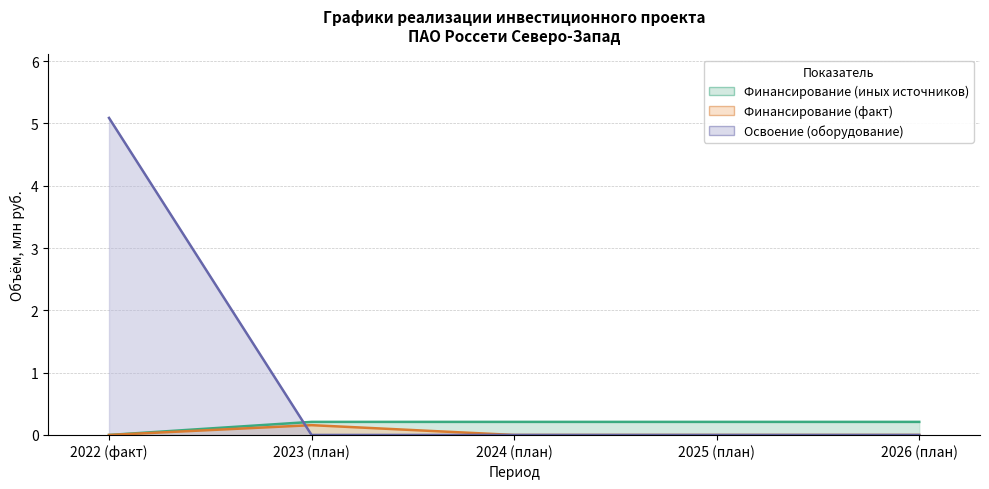

At which label is Финансирование (иных источников) closest to 0?

2022 (факт)